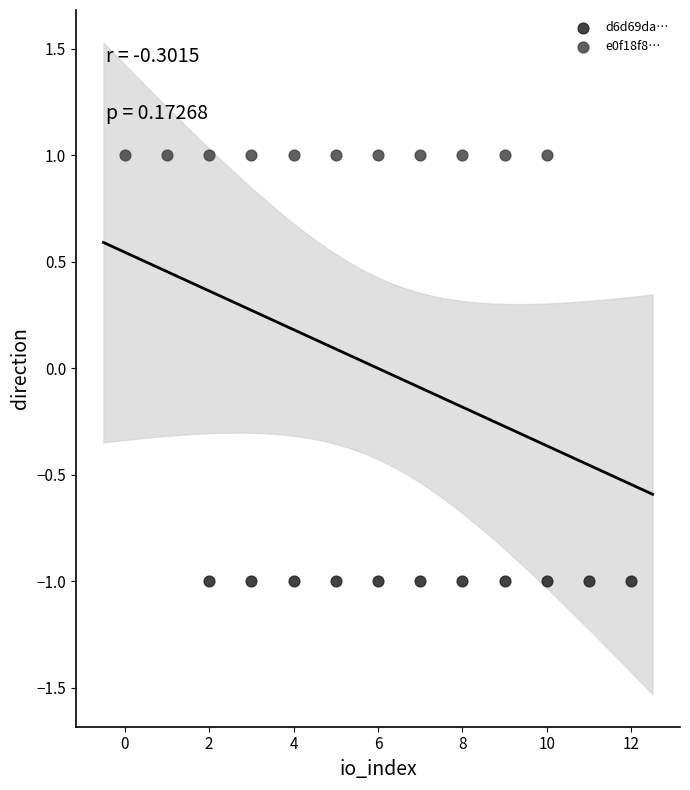

Which series contains the lowest Y value?

d6d69da…